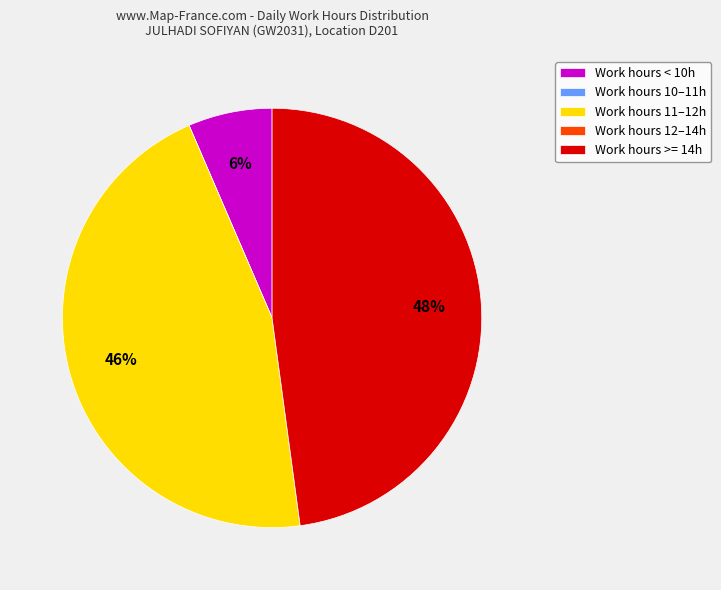

Is it true that Work hours 11–12h is 46% of the pie?

True